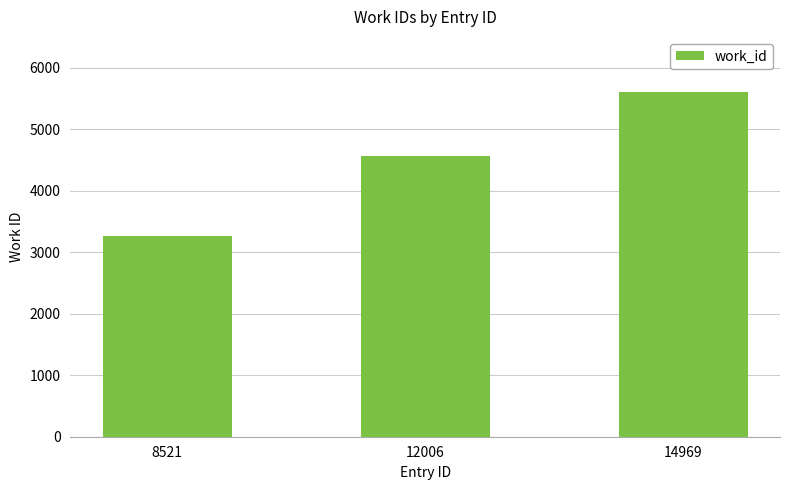

Is it true that the value at 14969 is 3026?

False